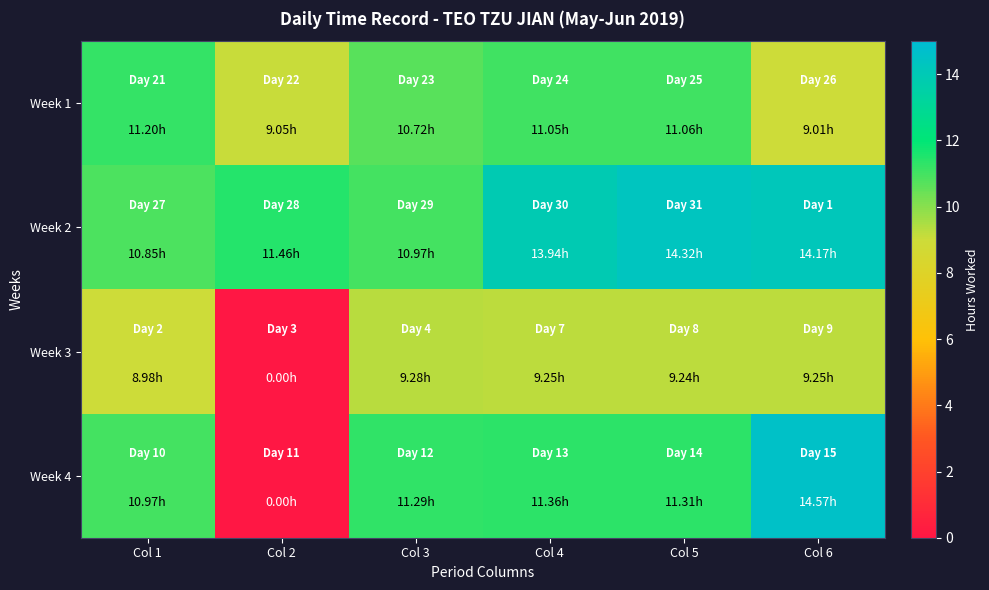

What is the difference between the highest and lowest values at Col 2?

11.5